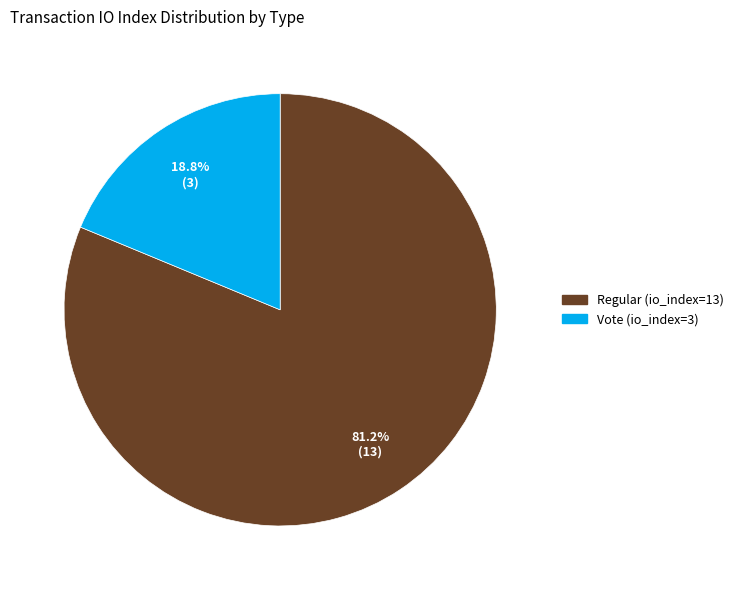

Rank the categories by value from lowest to highest.

Vote (io_index=3), Regular (io_index=13)